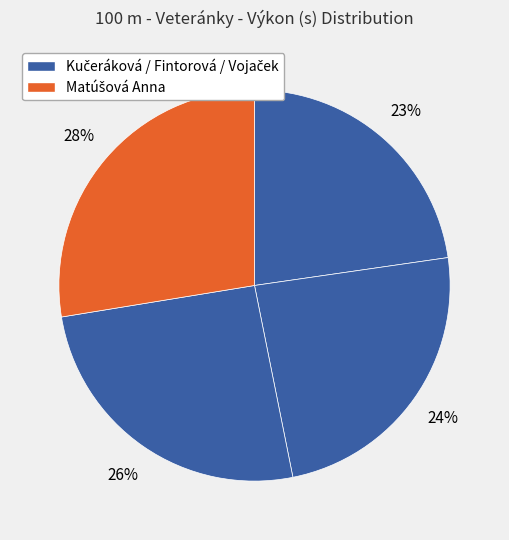

How many segments does this pie chart have?

4